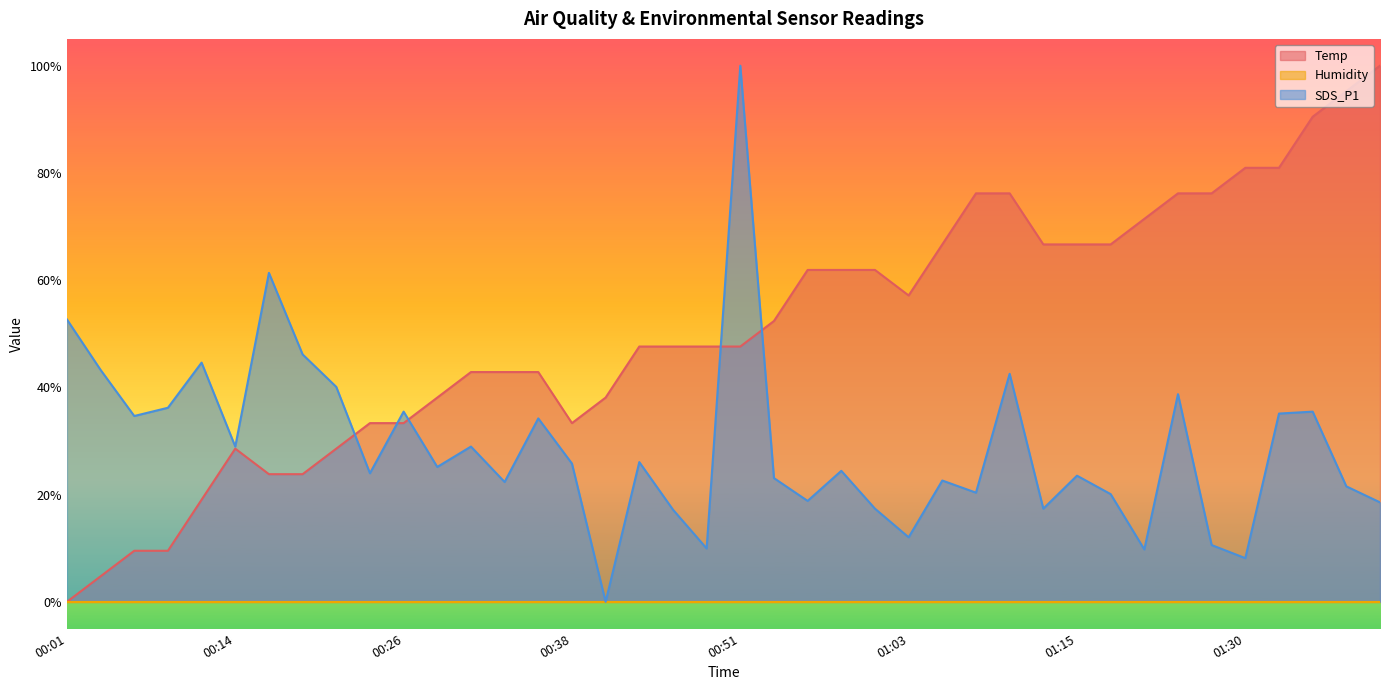

What is the difference between the maximum and minimum values in the SDS_P1 series?

100.0